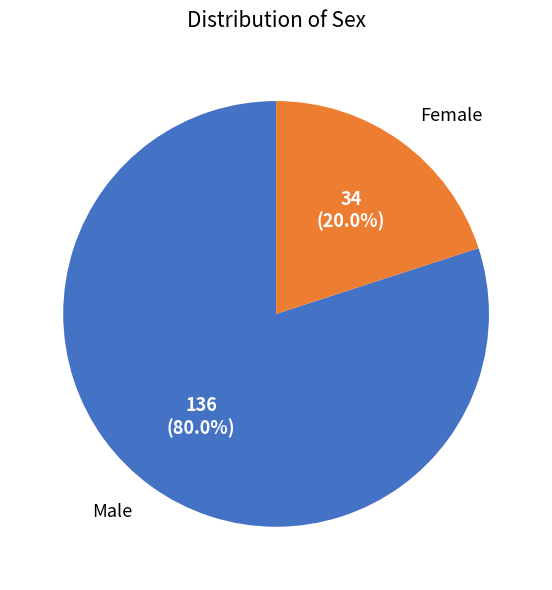

Count the number of slices in the pie.

2